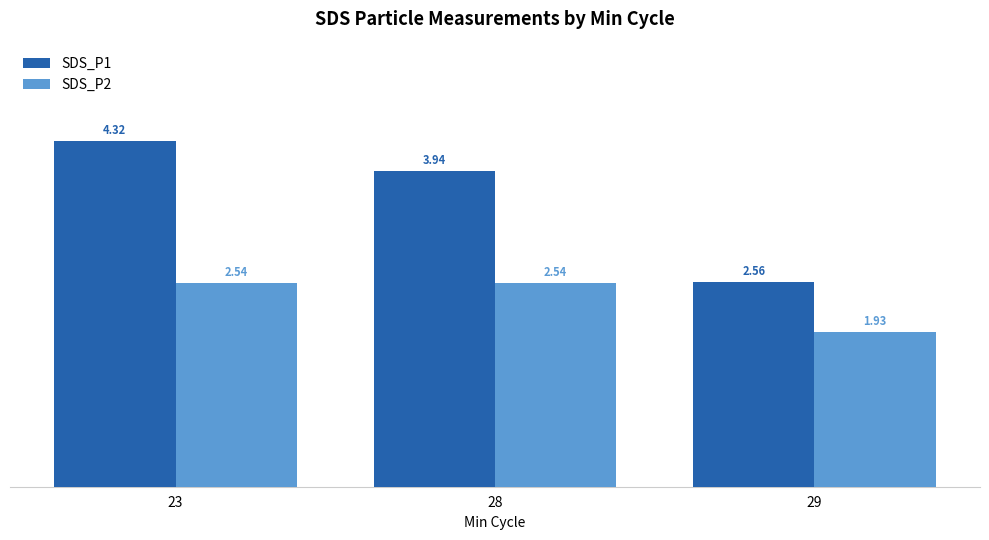

At how many categories does at least one series exceed 2?

3